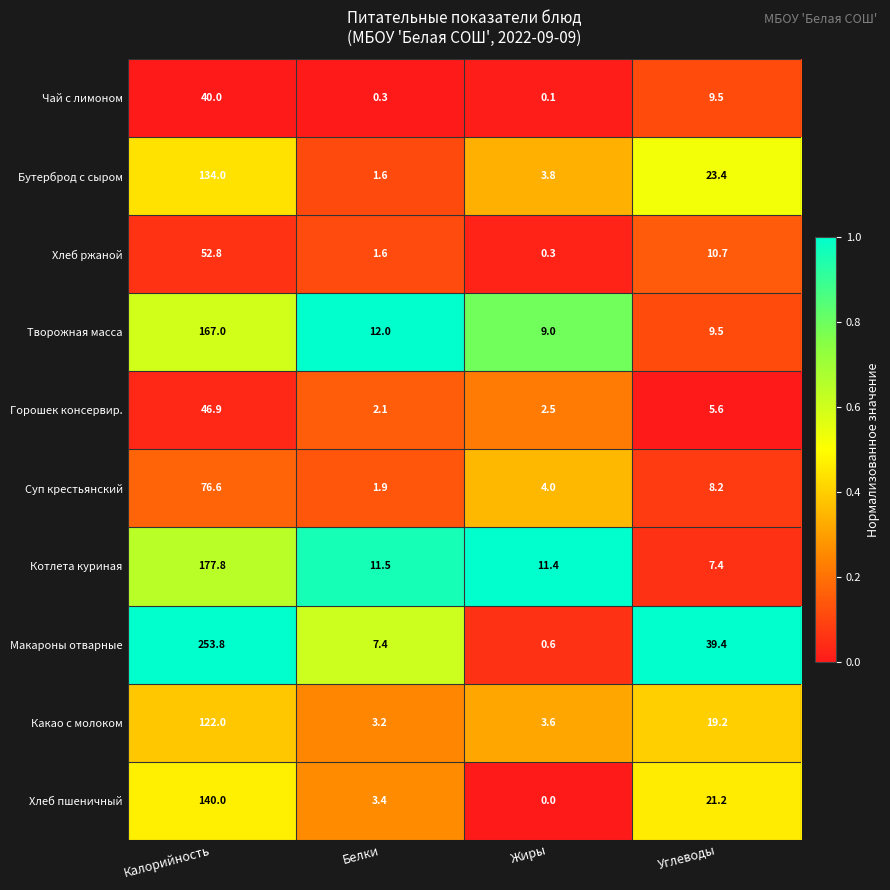

How many data points in Горошек консервир. are above 5?

2